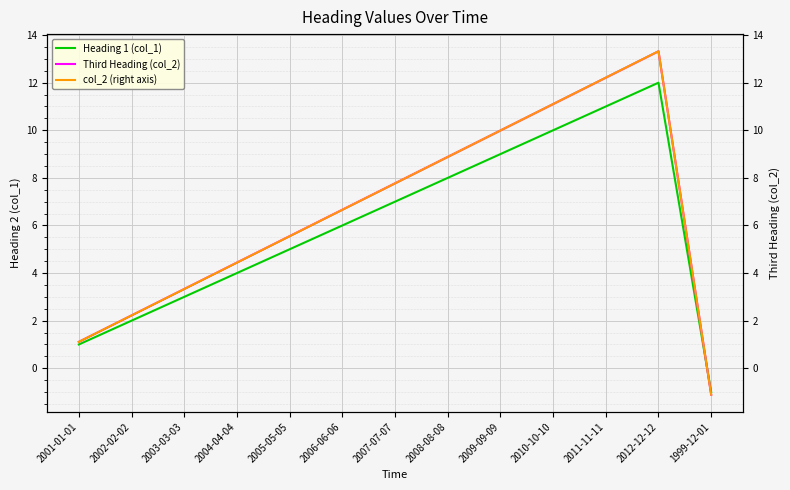

What is the spread (max minus min) of values at 1999-12-01?

0.1